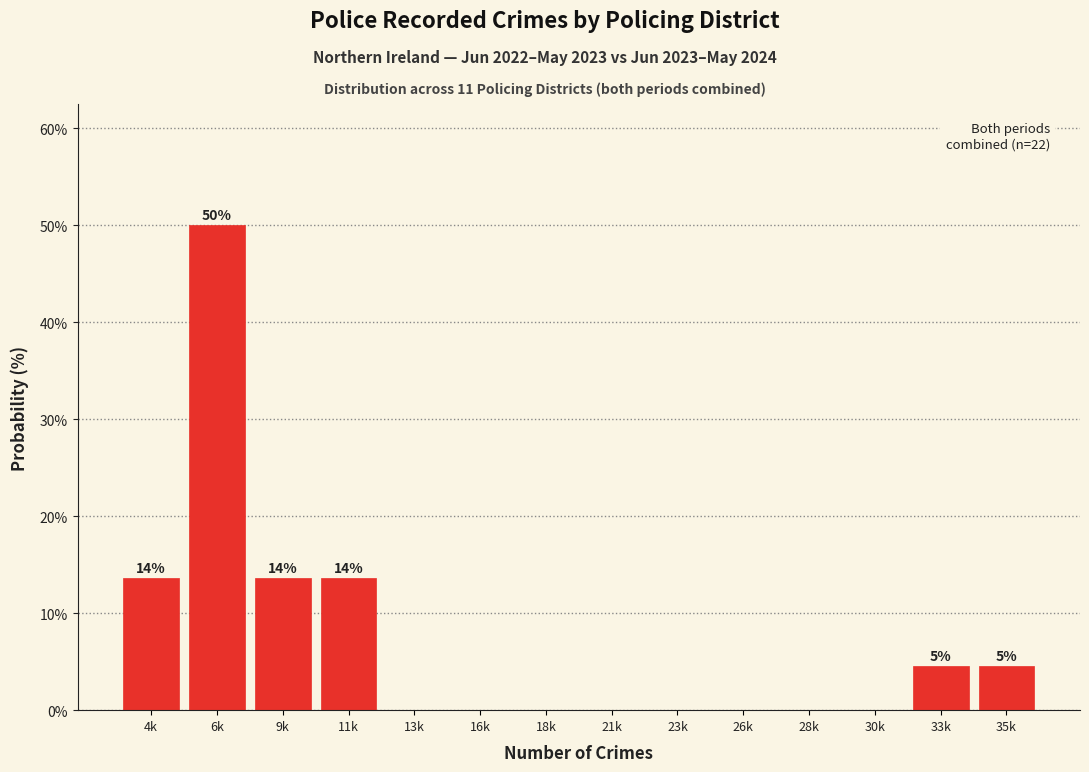

Reading left to right, list all the values displayed in this chart.

4k=13.6	6k=50.0	9k=13.6	11k=13.6	13k=0.0	16k=0.0	18k=0.0	21k=0.0	23k=0.0	26k=0.0	28k=0.0	30k=0.0	33k=4.5	35k=4.5